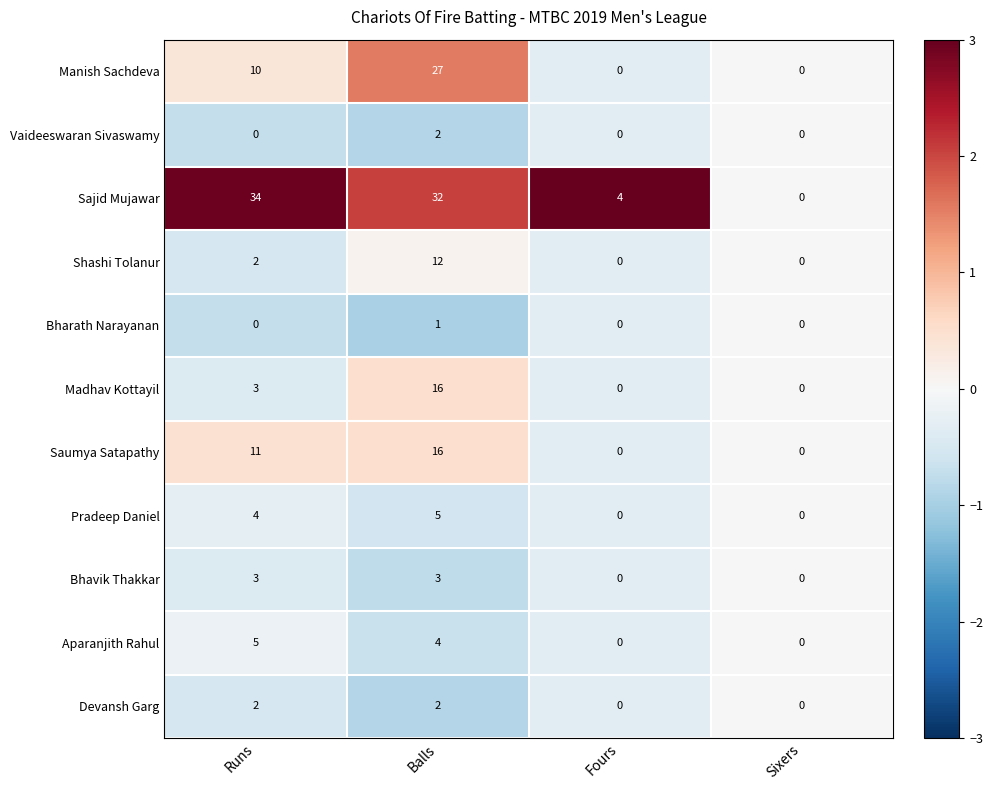

At which category is the sum across all series the highest?

Balls